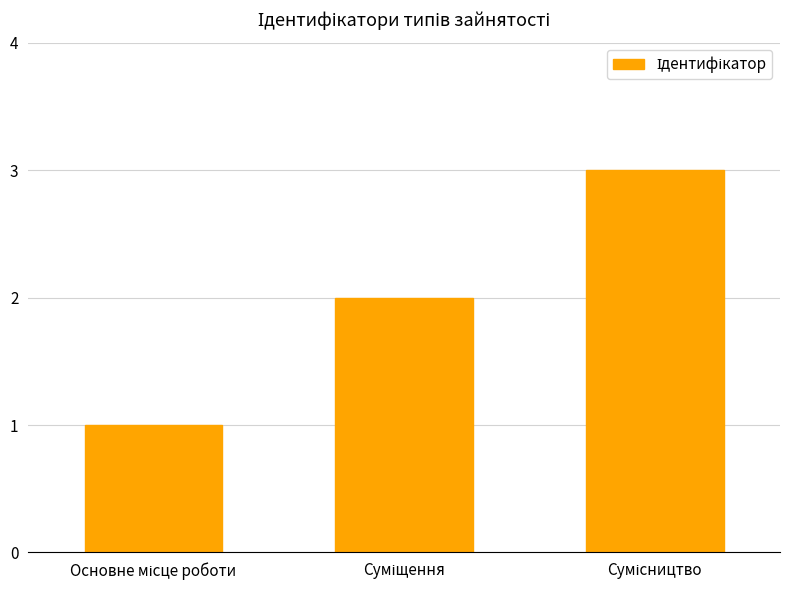

What is the maximum value shown in the chart?

3